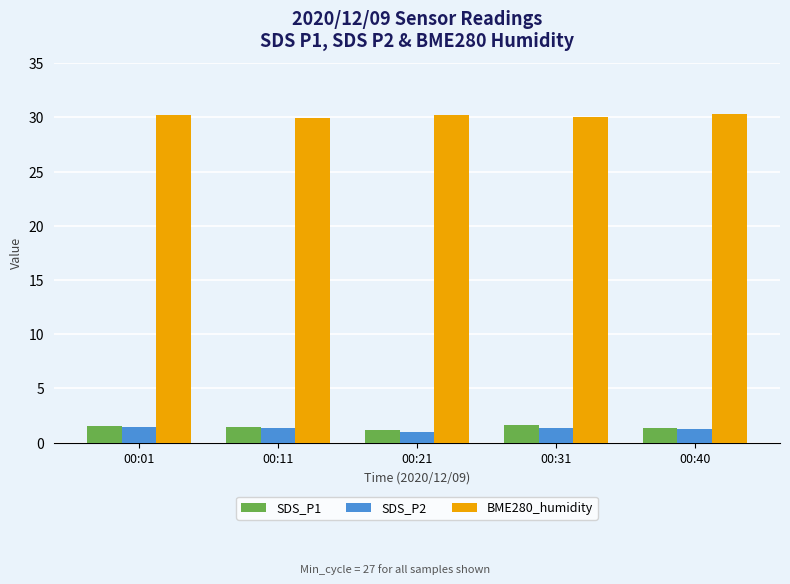

How many groups of bars are there?

5